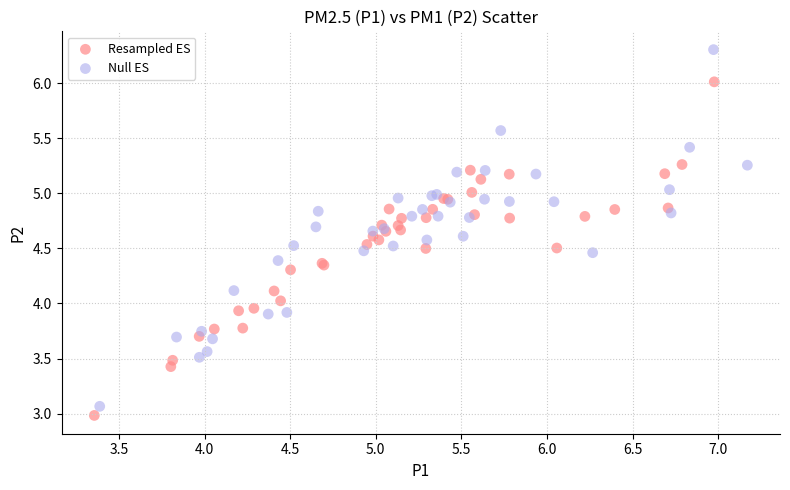

Which series contains the lowest Y value?

Resampled ES